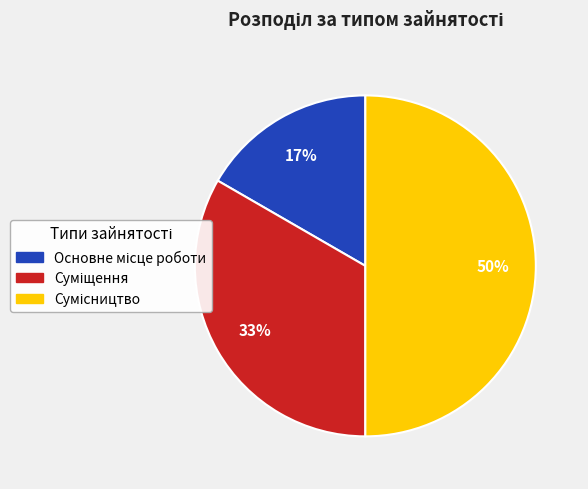

To the nearest percent, what is the difference between the largest and smallest slice percentages?

33%